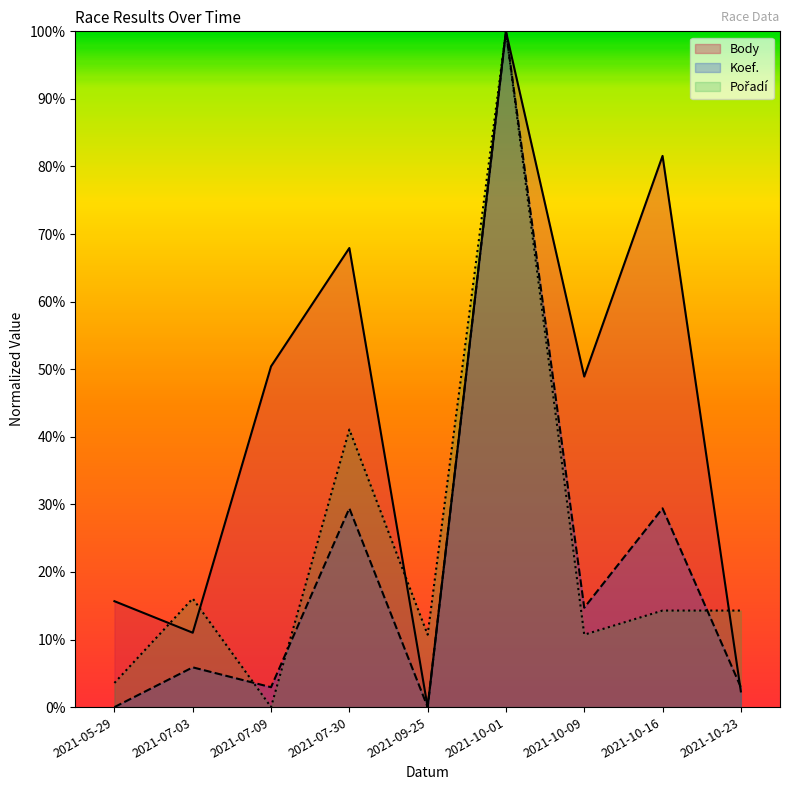

Where is Body nearest to the value 0?

2021-09-25